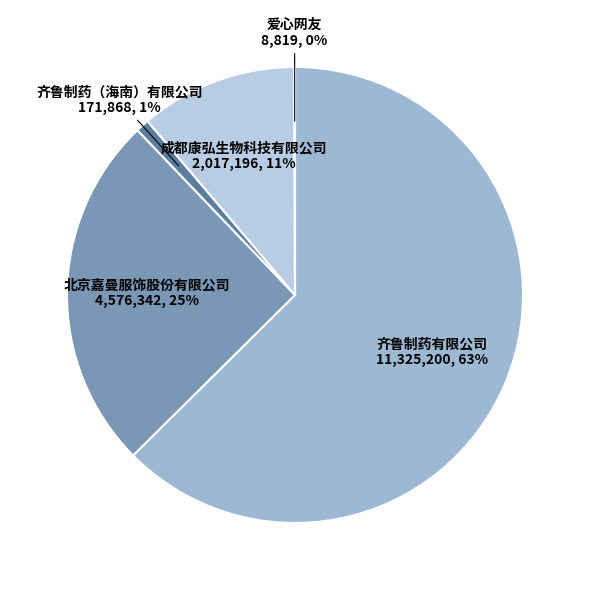

Is there any slice that represents more than half of the pie?

Yes